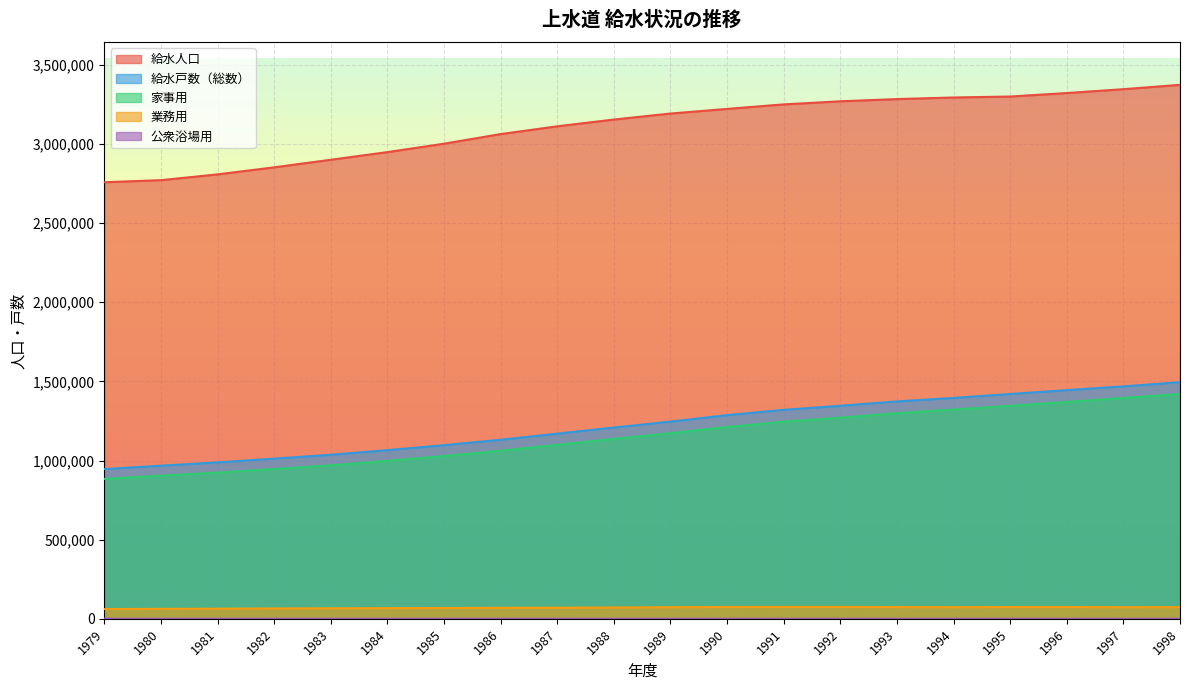

Is it true that 業務用 equals 75071 at 1992?

True